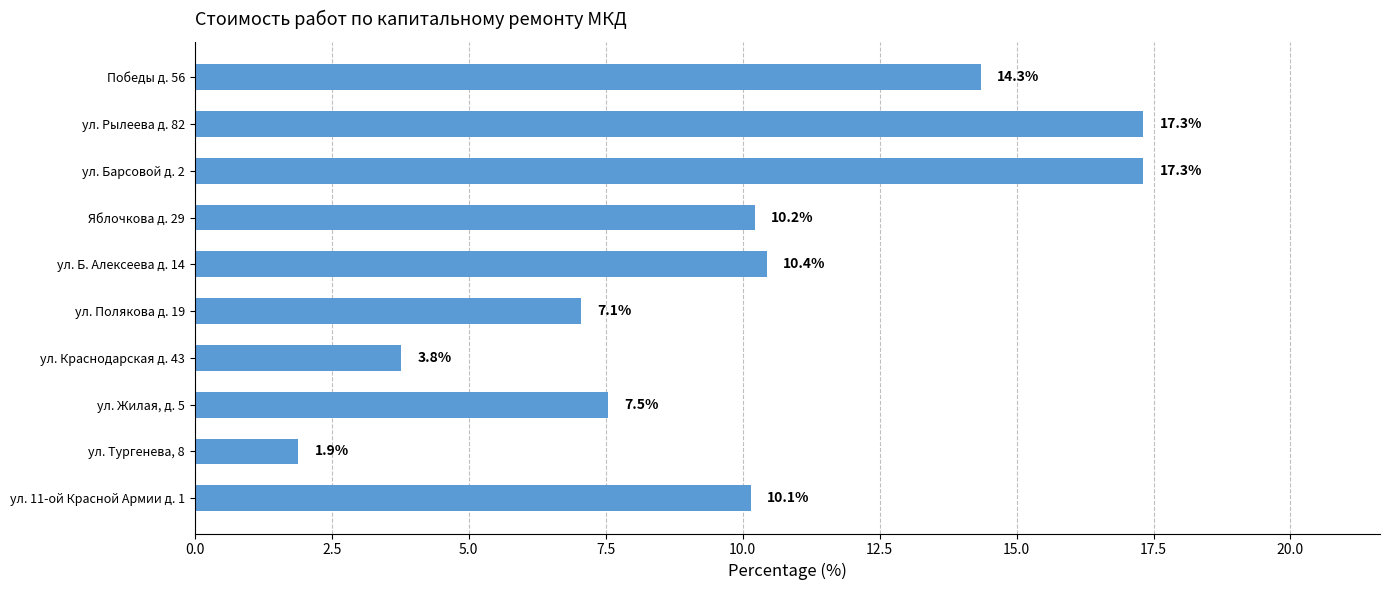

The value at ул. Краснодарская д. 43 is 2.3. True or false?

False